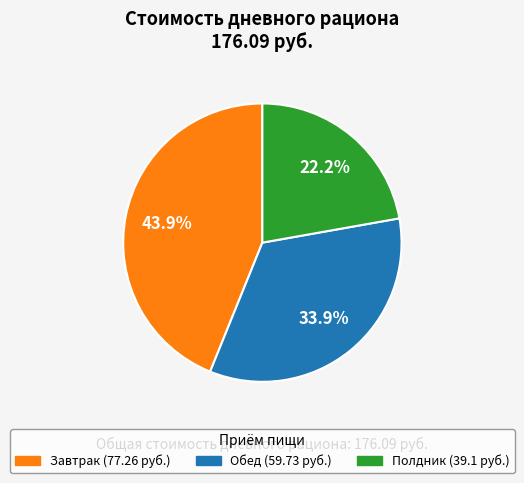

How many segments does this pie chart have?

3